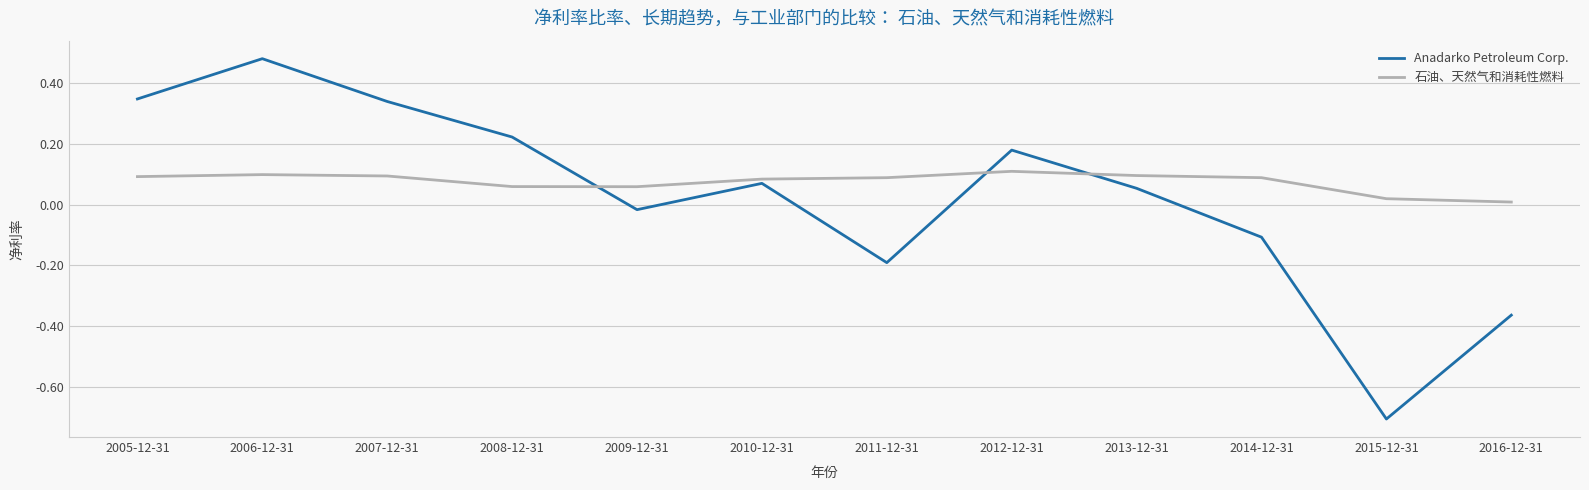

Where do 石油、天然气和消耗性燃料 and Anadarko Petroleum Corp. first cross each other?

2008-12-31 and 2009-12-31